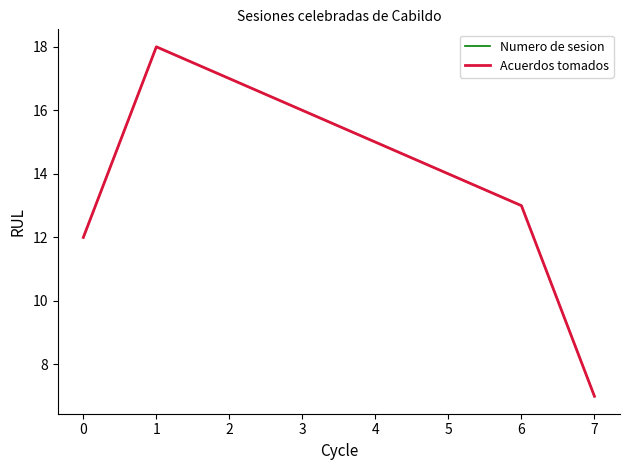

True or false: Numero de sesion has a value of 5 at 6.

False